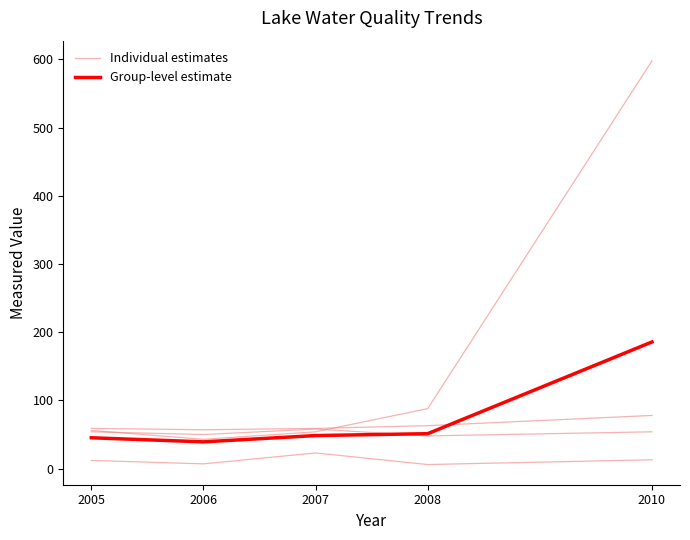

What are all the series names shown in the legend?

Individual estimates, Group-level estimate